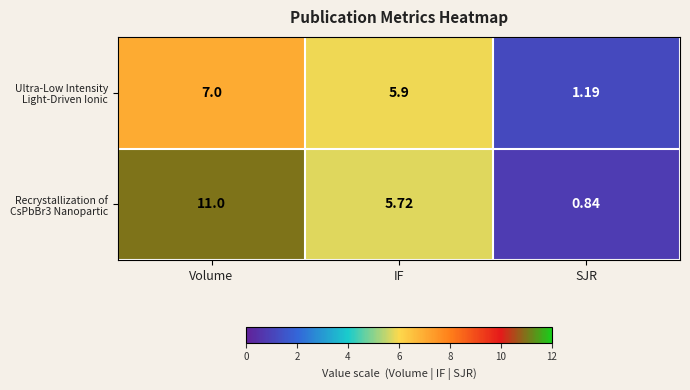

At which category is the sum across all series the highest?

Volume